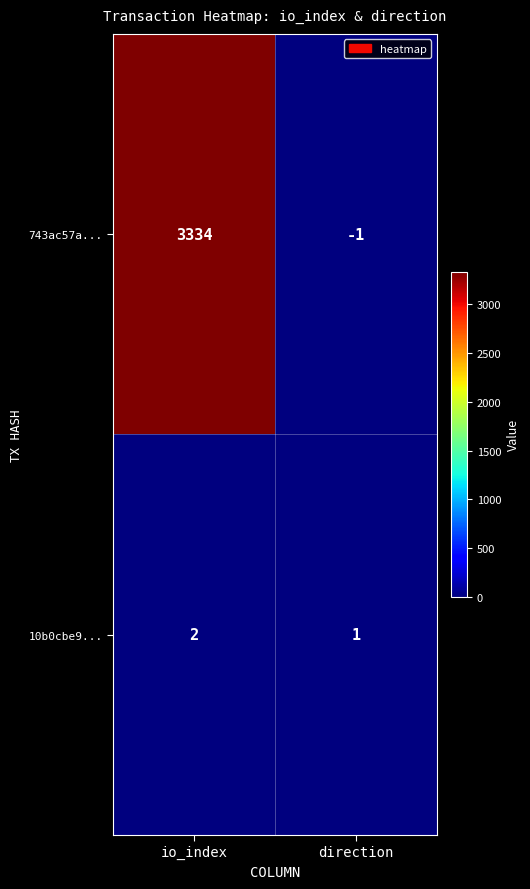

What is the sum of the 743ac57a... values at io_index and direction?

3333